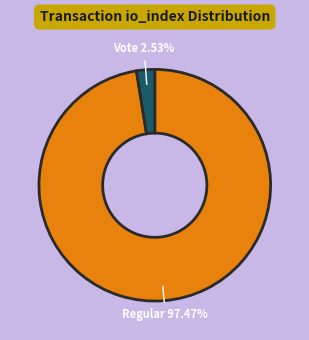

Is there a majority slice in this chart?

Yes